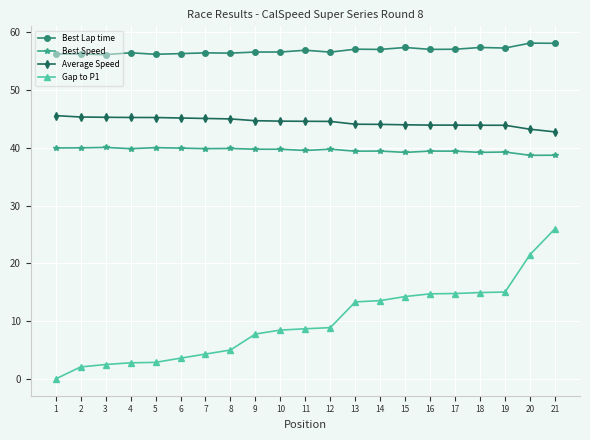

How many data points does each series have?

21